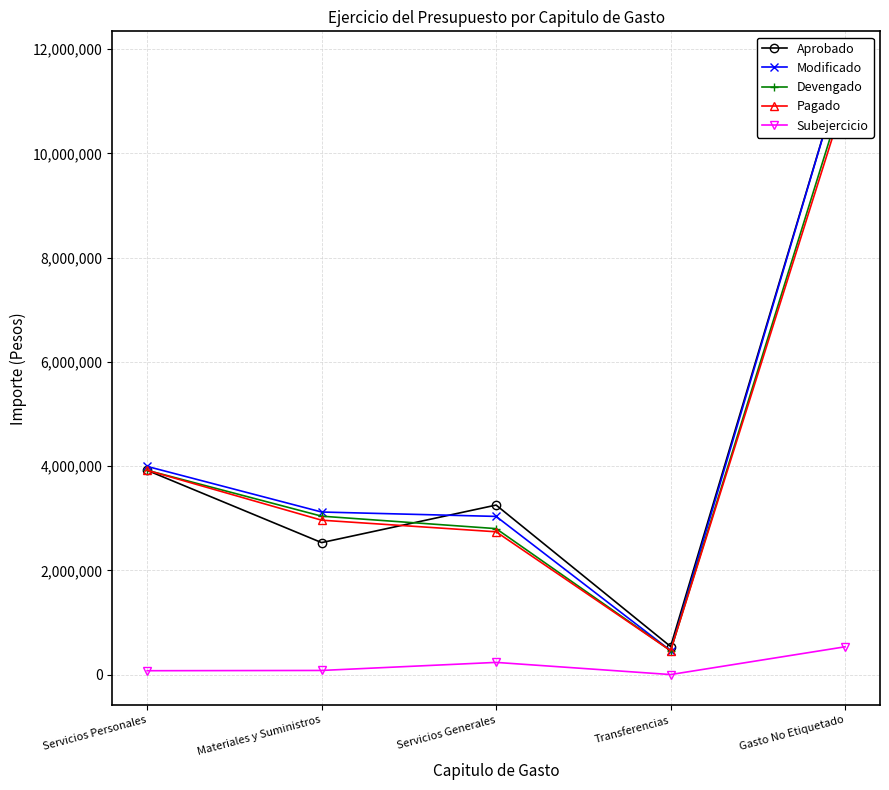

Reading right to left, list all the values displayed in this chart.

Aprobado: 11755228	538842	3252935	2532509	3919504
Modificado: 11755228	460342	3035335	3119609	3994879
Devengado: 11221429	459519	2800979	3039912	3920263
Pagado: 11075392	459519	2740301	2962844	3920263
Subejercicio: 533799	823	234356	79697	74616